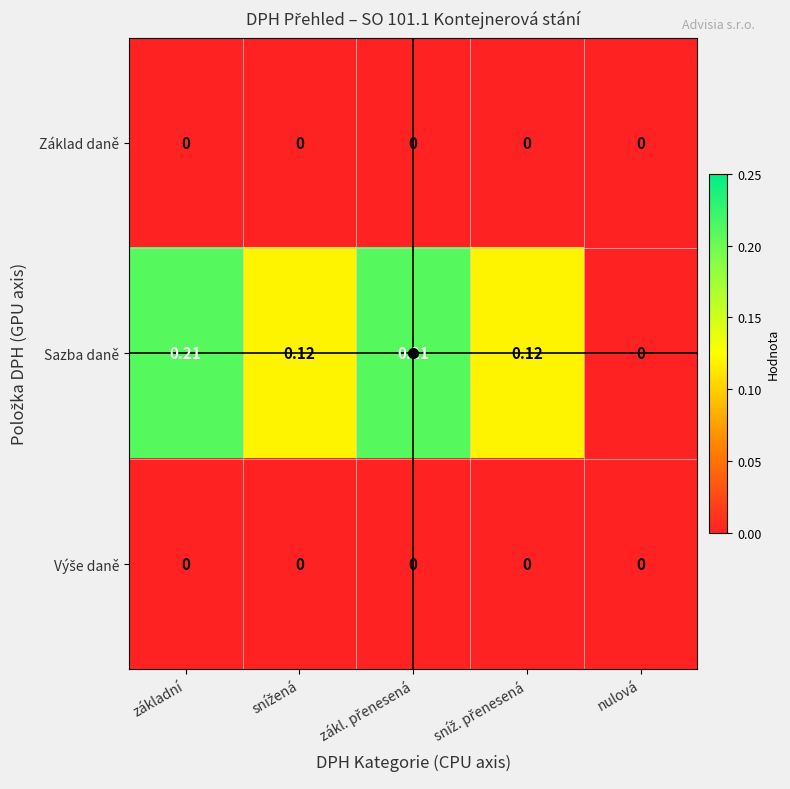

Which series has the largest range (max minus min)?

Sazba daně